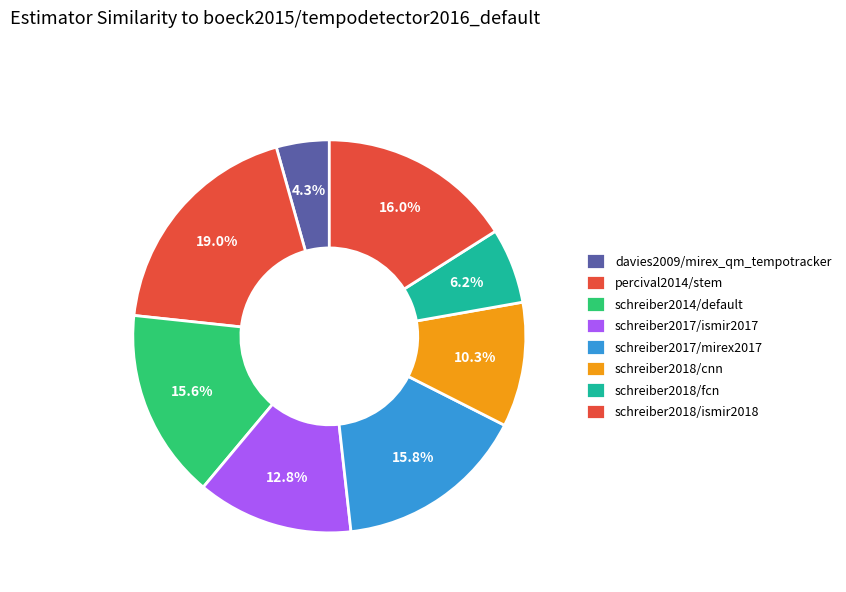

How many segments does this pie chart have?

8